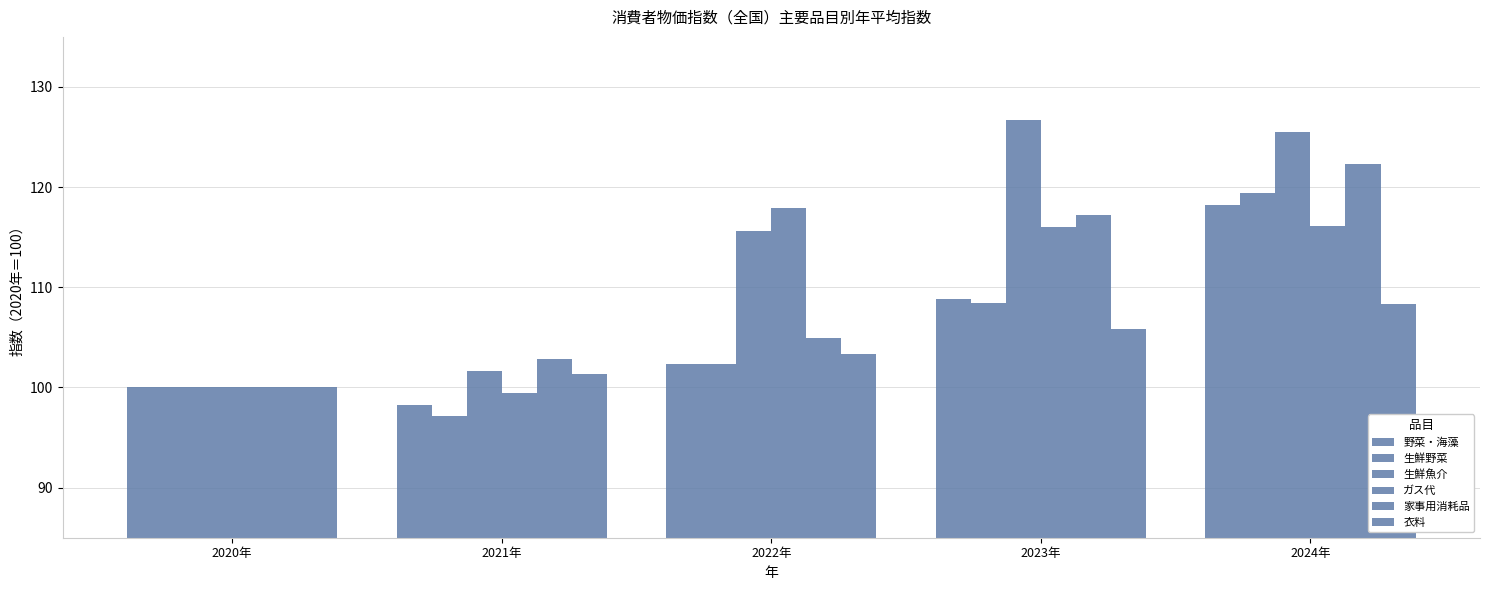

How many distinct data groups are displayed?

6